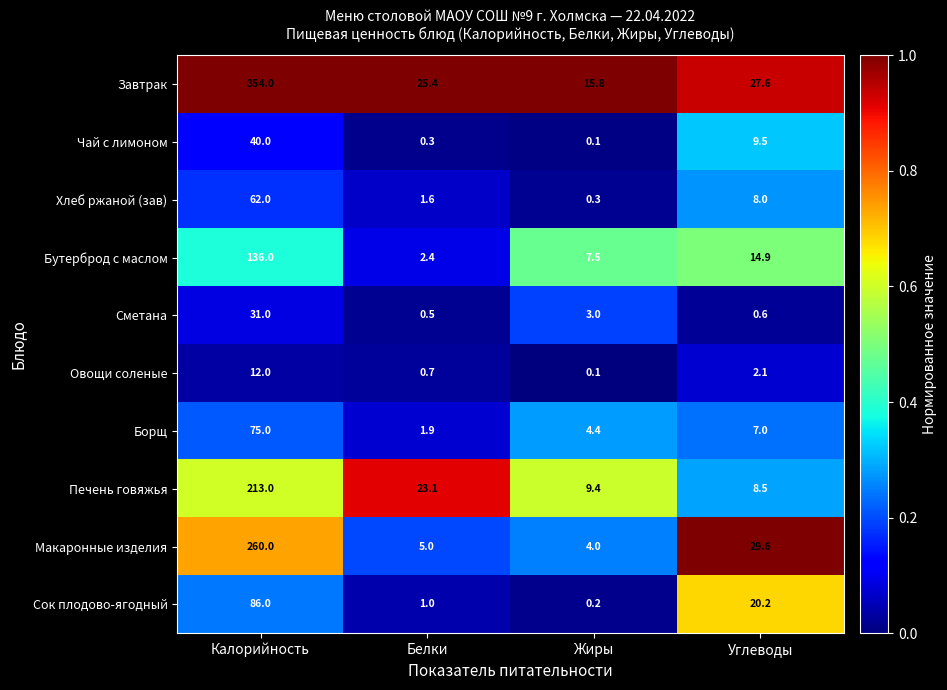

What is the difference between the Бутерброд с маслом values at Калорийность and Углеводы?

121.1